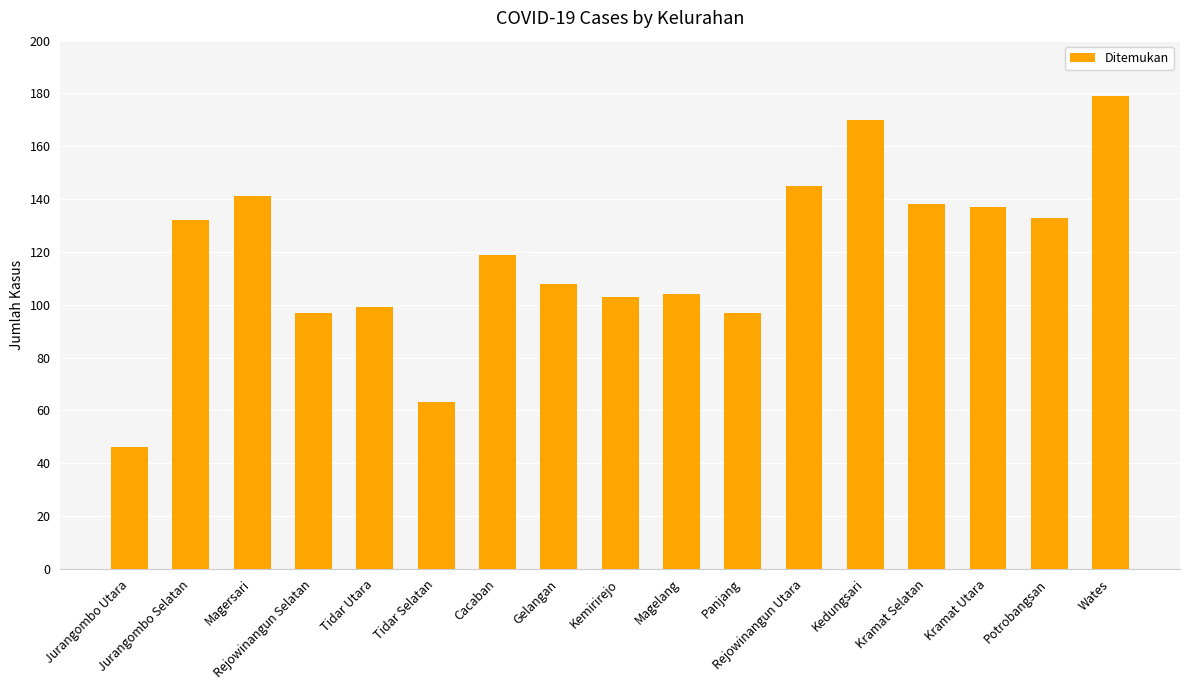

Reading right to left, transcribe all the data shown in this chart.

Wates=179	Potrobangsan=133	Kramat Utara=137	Kramat Selatan=138	Kedungsari=170	Rejowinangun Utara=145	Panjang=97	Magelang=104	Kemirirejo=103	Gelangan=108	Cacaban=119	Tidar Selatan=63	Tidar Utara=99	Rejowinangun Selatan=97	Magersari=141	Jurangombo Selatan=132	Jurangombo Utara=46